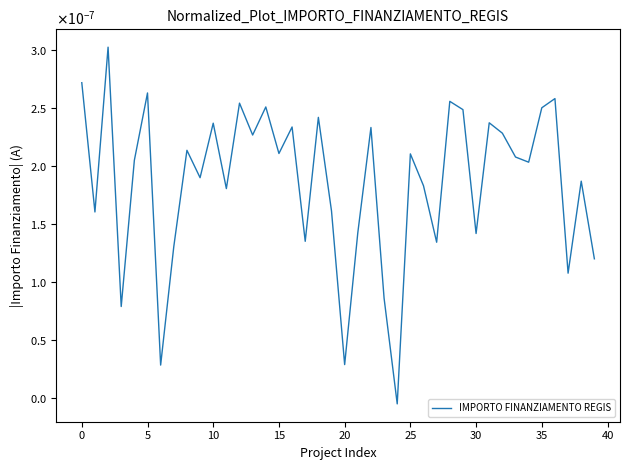

How many points are lower than both their immediate neighbors (excluding endpoints)?

14